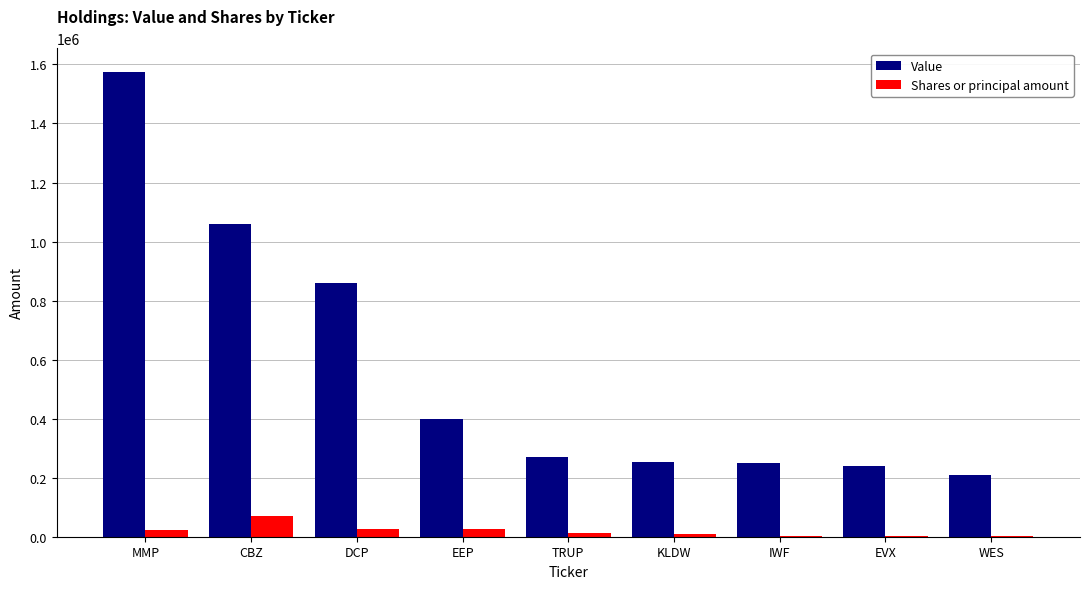

Is it true that Shares or principal amount equals 3020 at EVX?

True